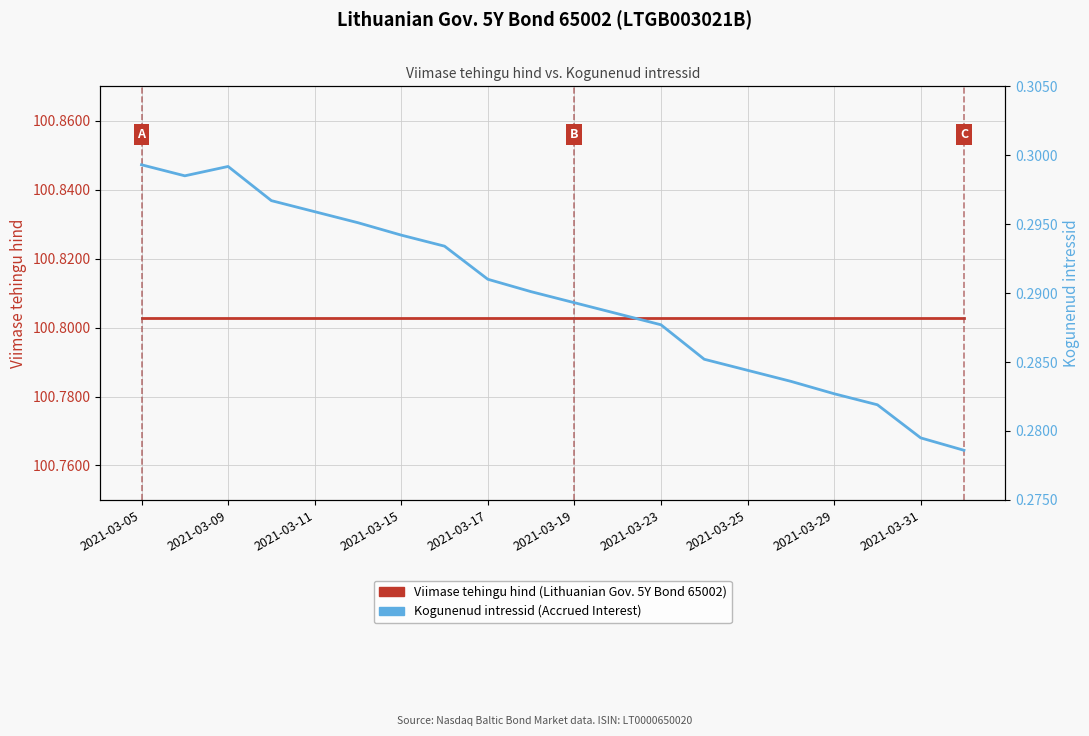

At 2021-03-31, list the series in order from smallest to largest.

Kogunenud intressid (Accrued Interest), Viimase tehingu hind (Lithuanian Gov. 5Y Bond 65002)